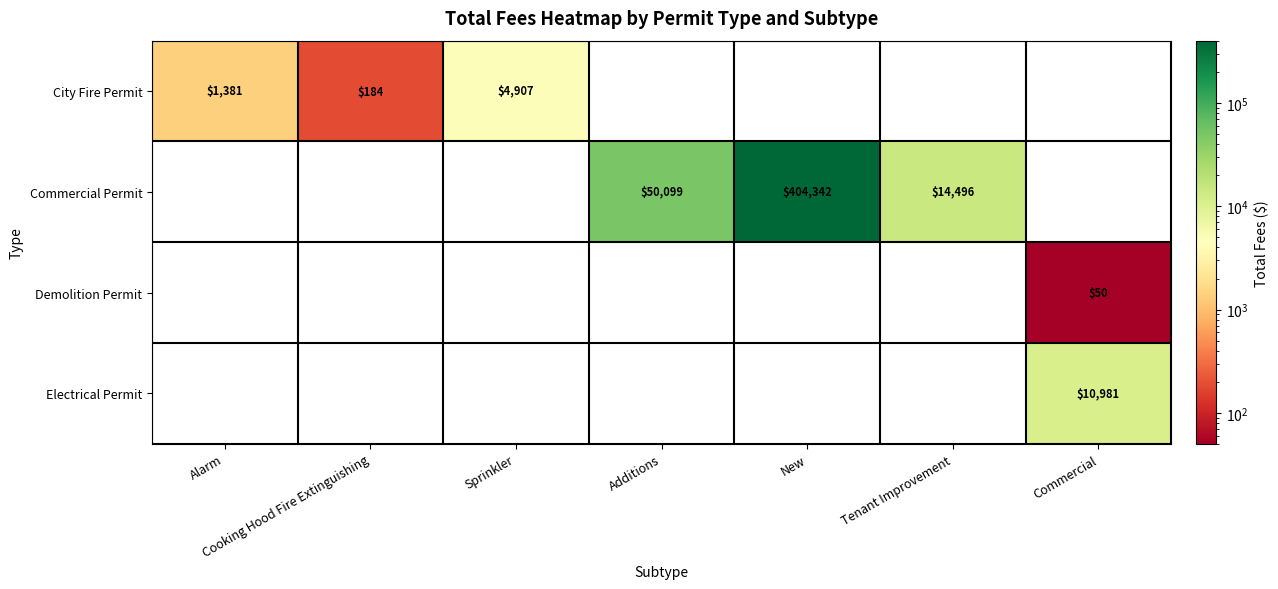

Is it true that City Fire Permit equals 314 at Alarm?

False